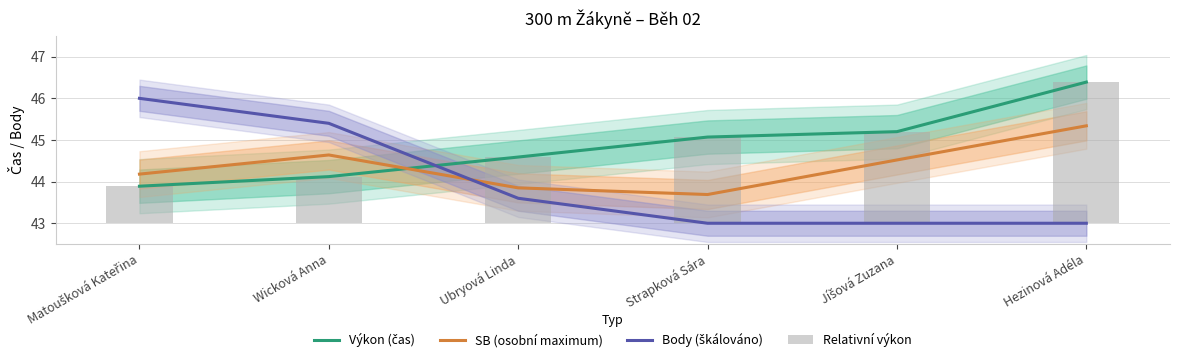

The SB (osobní maximum) series shows 43.7 at Strapková Sára. True or false?

True